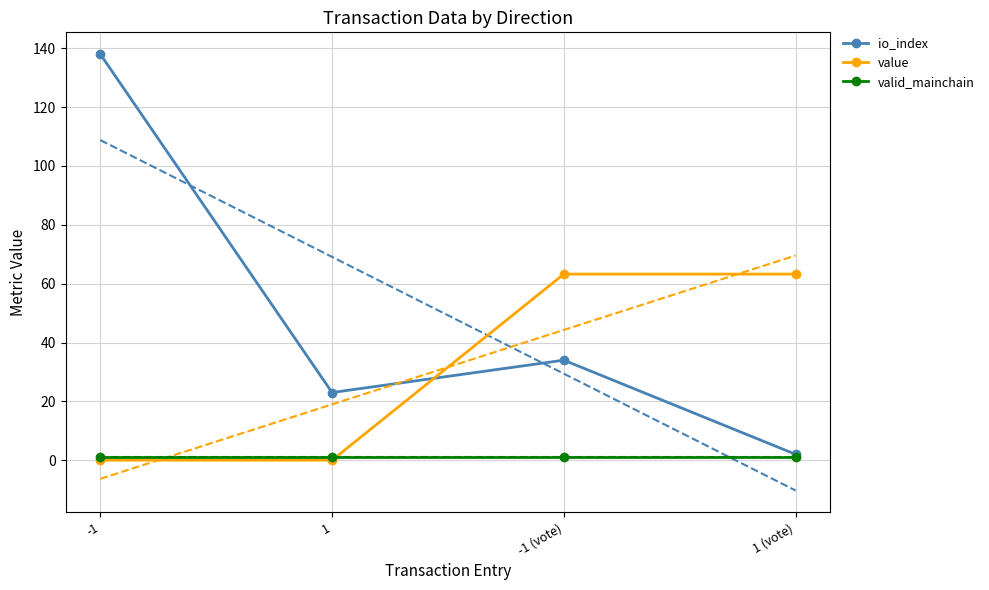

Where is value nearest to the value 31?

-1